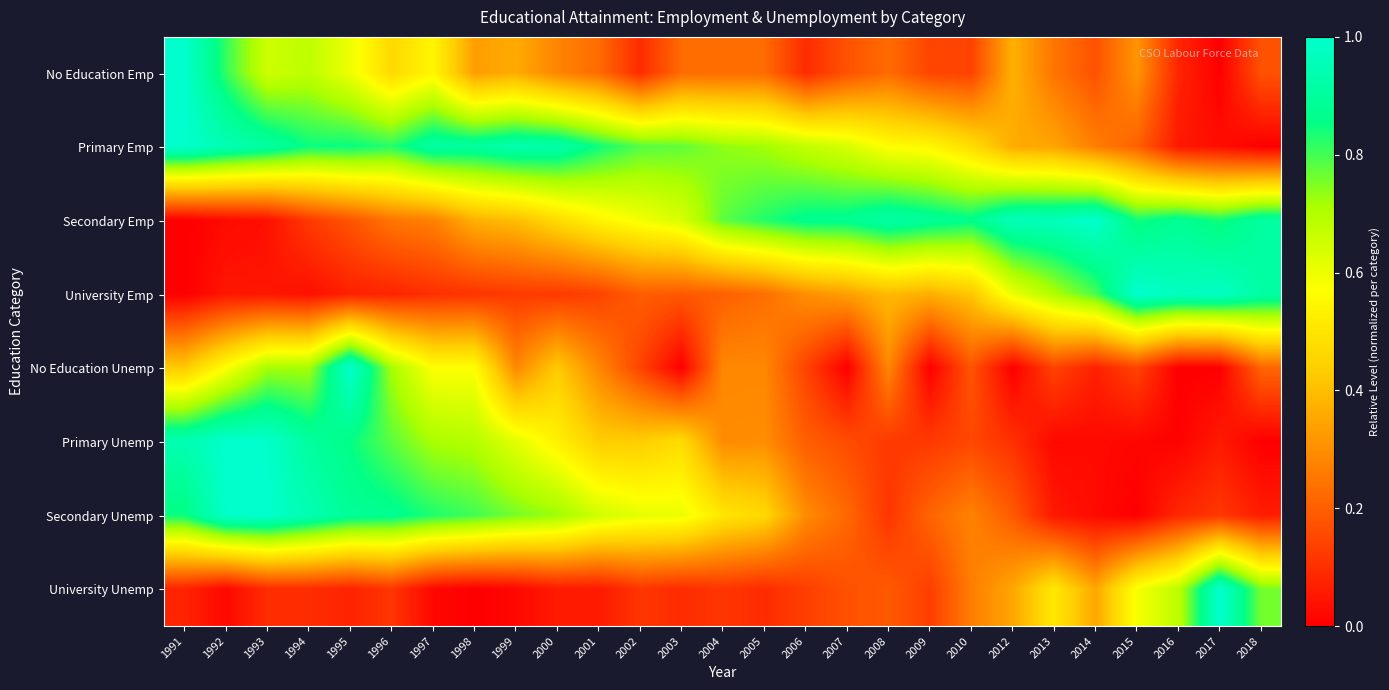

Reading left to right, transcribe all the data shown in this chart.

No Education Emp: 1991=1.0	1992=0.8	1993=0.7	1994=0.7	1995=0.6	1996=0.5	1997=0.5	1998=0.3	1999=0.4	2000=0.3	2001=0.2	2002=0.1	2003=0.2	2004=0.2	2005=0.2	2006=0.1	2007=0.2	2008=0.2	2009=0.1	2010=0.1	2012=0.4	2013=0.2	2014=0.2	2015=0.3	2016=0.1	2017=0.0	2018=0.2
Primary Emp: 1991=1.0	1992=0.9	1993=0.9	1994=0.8	1995=0.9	1996=0.8	1997=0.9	1998=0.9	1999=0.9	2000=0.9	2001=0.8	2002=0.8	2003=0.8	2004=0.7	2005=0.7	2006=0.7	2007=0.6	2008=0.6	2009=0.6	2010=0.5	2012=0.4	2013=0.3	2014=0.3	2015=0.2	2016=0.1	2017=0.0	2018=0.0
Secondary Emp: 1991=0.0	1992=0.0	1993=0.0	1994=0.1	1995=0.2	1996=0.2	1997=0.3	1998=0.4	1999=0.4	2000=0.5	2001=0.5	2002=0.6	2003=0.6	2004=0.8	2005=0.8	2006=0.9	2007=0.9	2008=0.9	2009=0.9	2010=0.9	2012=1.0	2013=1.0	2014=1.0	2015=0.8	2016=0.9	2017=0.8	2018=0.9
University Emp: 1991=0.0	1992=0.0	1993=0.0	1994=0.0	1995=0.1	1996=0.1	1997=0.1	1998=0.1	1999=0.1	2000=0.1	2001=0.1	2002=0.2	2003=0.2	2004=0.2	2005=0.2	2006=0.3	2007=0.3	2008=0.4	2009=0.4	2010=0.4	2012=0.6	2013=0.7	2014=0.8	2015=1.0	2016=1.0	2017=1.0	2018=0.9
No Education Unemp: 1991=0.4	1992=0.6	1993=0.7	1994=0.7	1995=1.0	1996=0.7	1997=0.6	1998=0.6	1999=0.3	2000=0.4	2001=0.3	2002=0.1	2003=0.0	2004=0.3	2005=0.3	2006=0.1	2007=0.0	2008=0.3	2009=0.0	2010=0.2	2012=0.0	2013=0.1	2014=0.1	2015=0.1	2016=0.0	2017=0.0	2018=0.2
Primary Unemp: 1991=0.9	1992=1.0	1993=1.0	1994=0.9	1995=0.9	1996=0.8	1997=0.7	1998=0.7	1999=0.6	2000=0.5	2001=0.4	2002=0.4	2003=0.5	2004=0.3	2005=0.3	2006=0.2	2007=0.2	2008=0.1	2009=0.1	2010=0.2	2012=0.1	2013=0.0	2014=0.0	2015=0.0	2016=0.0	2017=0.1	2018=0.0
Secondary Unemp: 1991=0.8	1992=1.0	1993=1.0	1994=0.9	1995=0.9	1996=0.9	1997=0.8	1998=0.8	1999=0.8	2000=0.7	2001=0.7	2002=0.6	2003=0.6	2004=0.5	2005=0.5	2006=0.3	2007=0.2	2008=0.1	2009=0.2	2010=0.3	2012=0.2	2013=0.1	2014=0.0	2015=0.0	2016=0.1	2017=0.1	2018=0.1
University Unemp: 1991=0.1	1992=0.0	1993=0.1	1994=0.1	1995=0.1	1996=0.1	1997=0.0	1998=0.0	1999=0.0	2000=0.1	2001=0.1	2002=0.1	2003=0.1	2004=0.1	2005=0.1	2006=0.1	2007=0.2	2008=0.2	2009=0.1	2010=0.3	2012=0.4	2013=0.5	2014=0.4	2015=0.6	2016=0.7	2017=1.0	2018=0.8